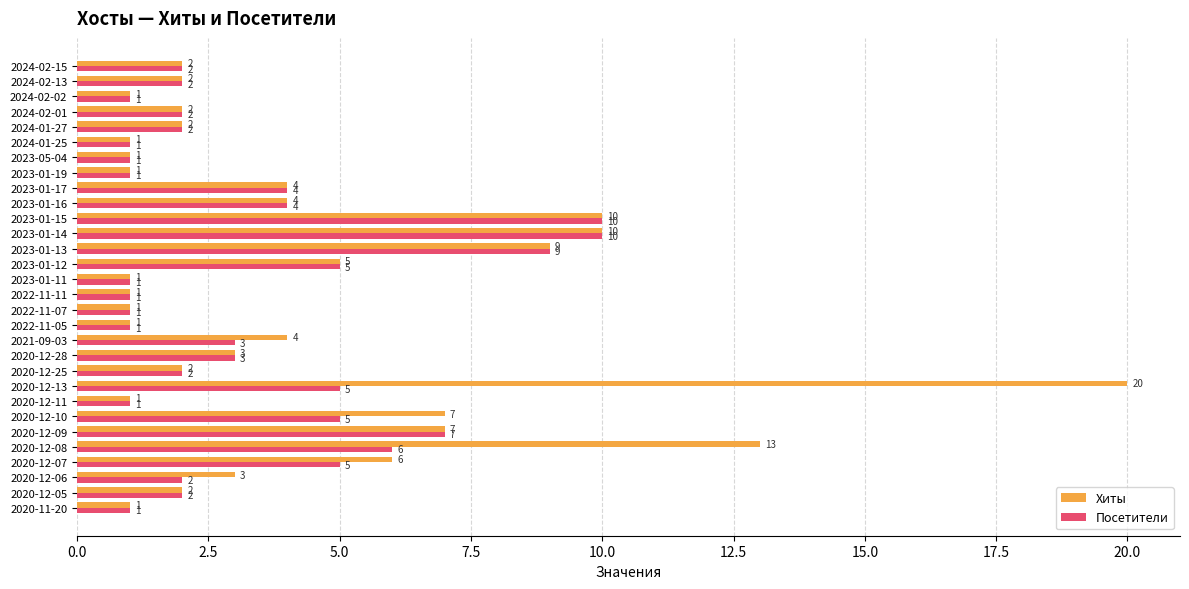

The Хиты series shows 6 at 2020-12-07. True or false?

True